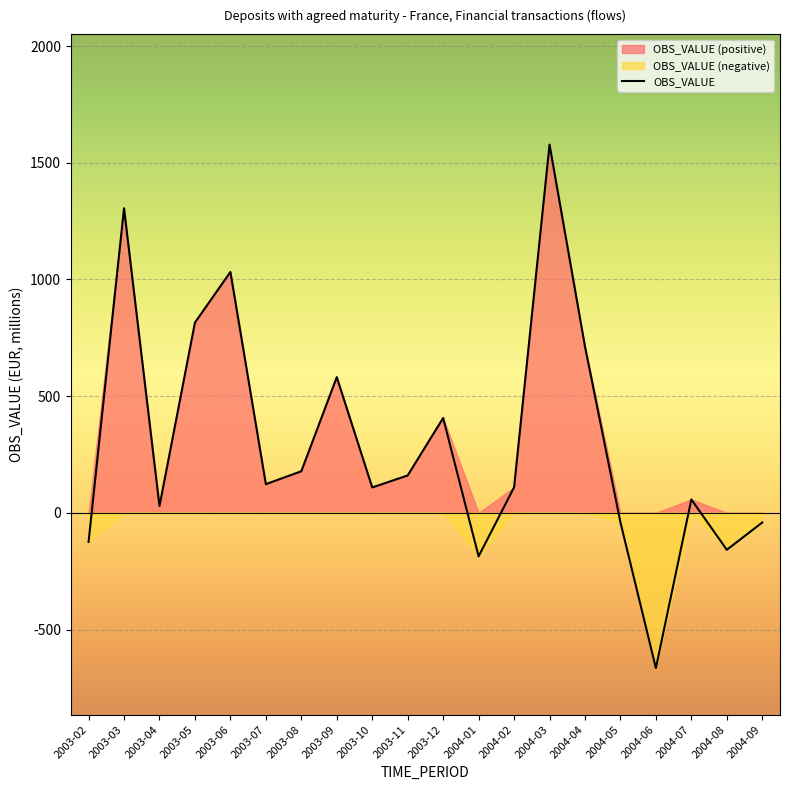

Which has a higher value, 2003-08 or 2003-07?

2003-08